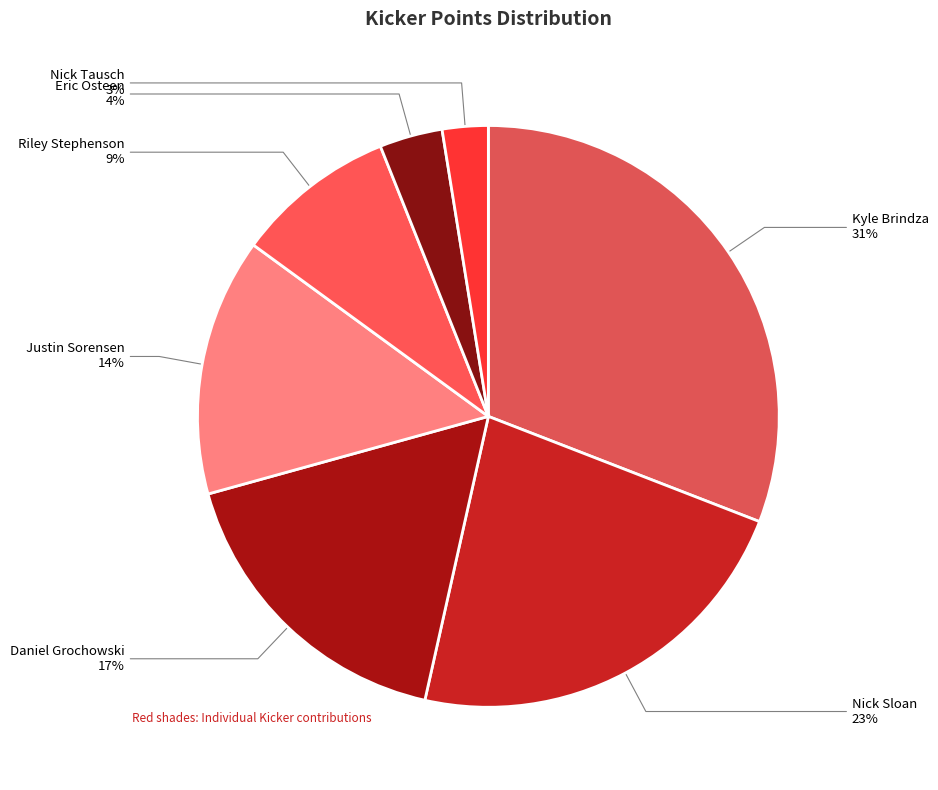

To the nearest percent, what percentage of the pie is Riley Stephenson?

9%